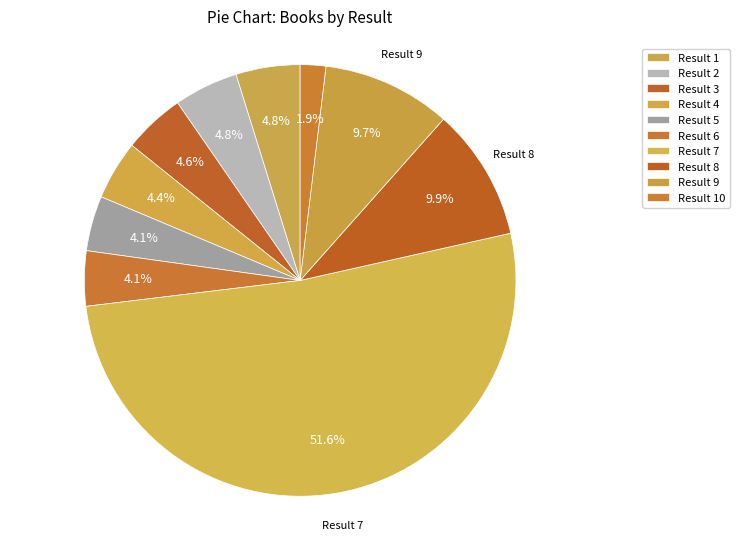

Count the number of slices in the pie.

10